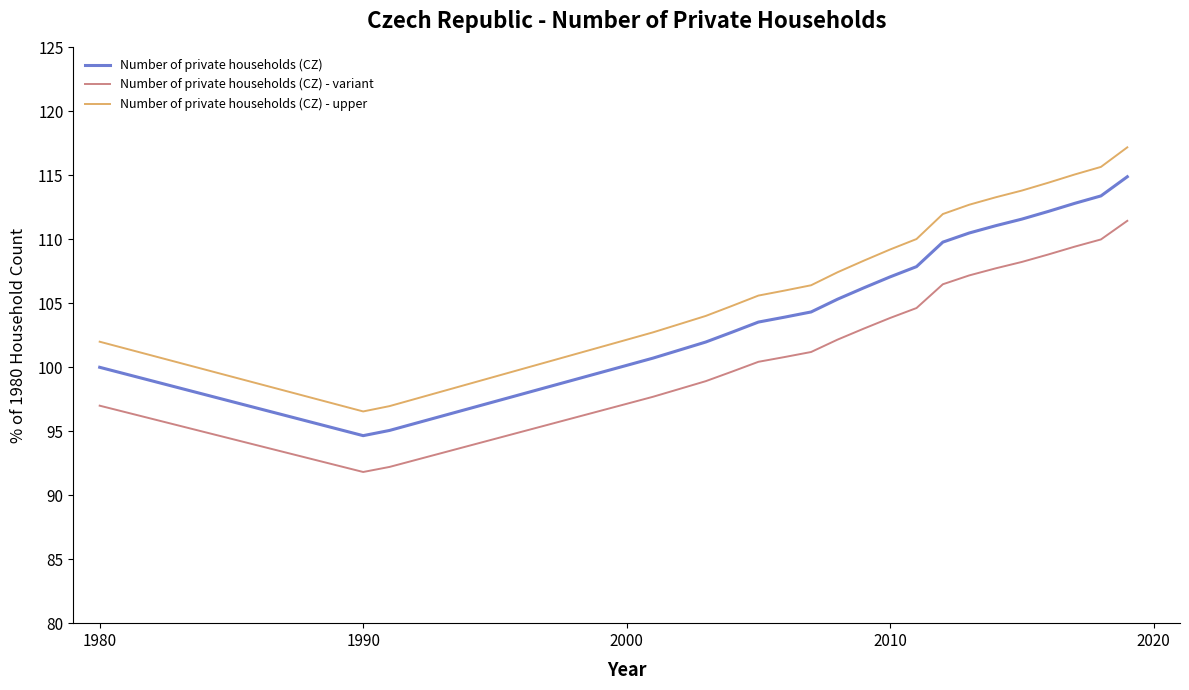

True or false: Number of private households (CZ) - variant and Number of private households (CZ) - upper intersect in this chart.

False